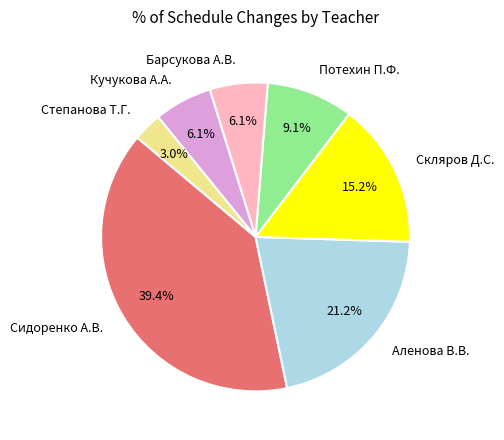

Which category has the smallest portion of the pie?

Степанова Т.Г.